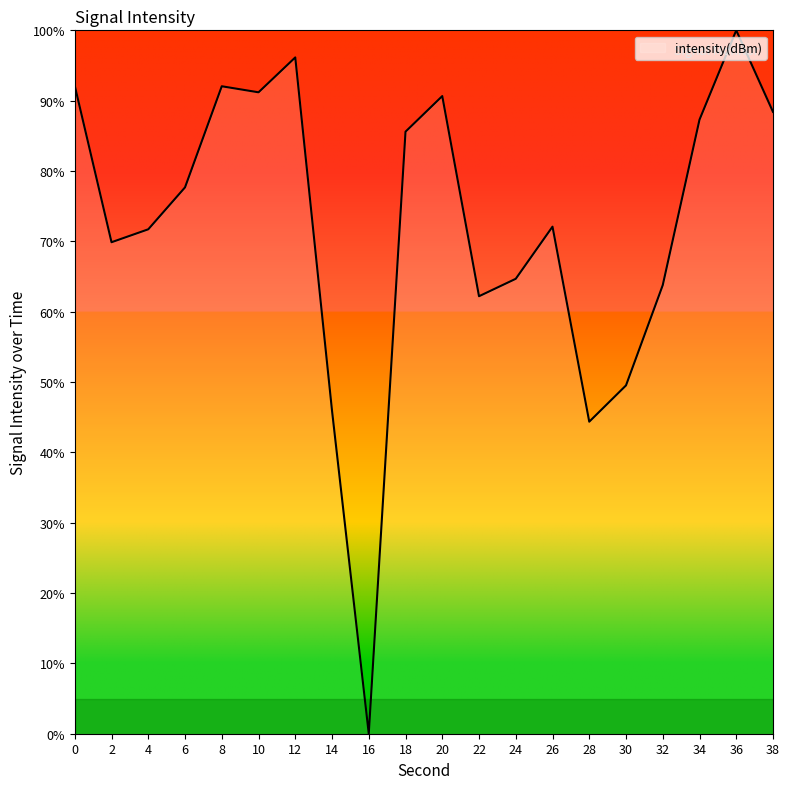

At which category does the chart reach its minimum across all series?

16